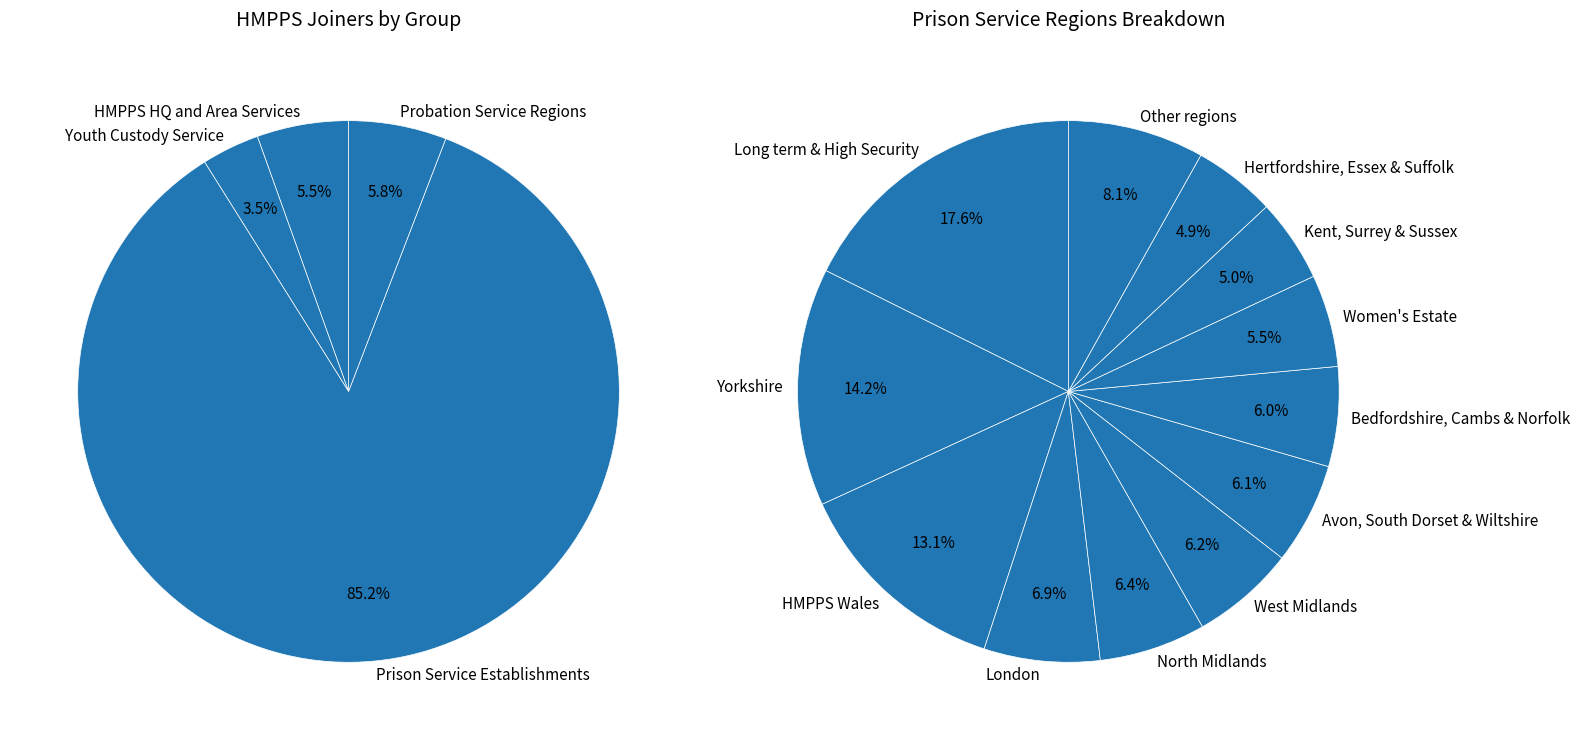

What is the smallest slice in the pie chart?

Youth Custody Service